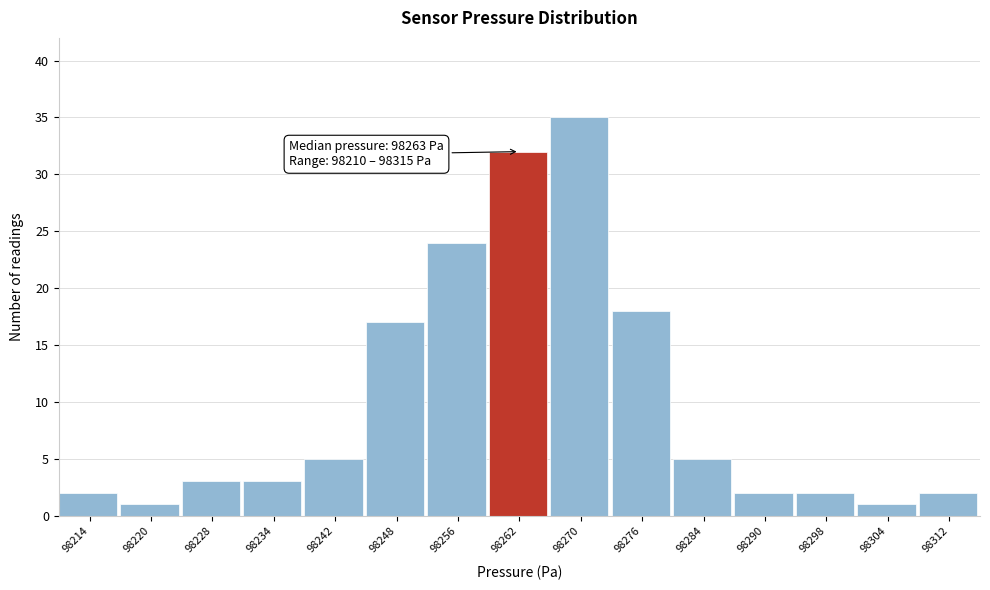

Over which range of the x-axis is the bar tallest?

98266 to 98273